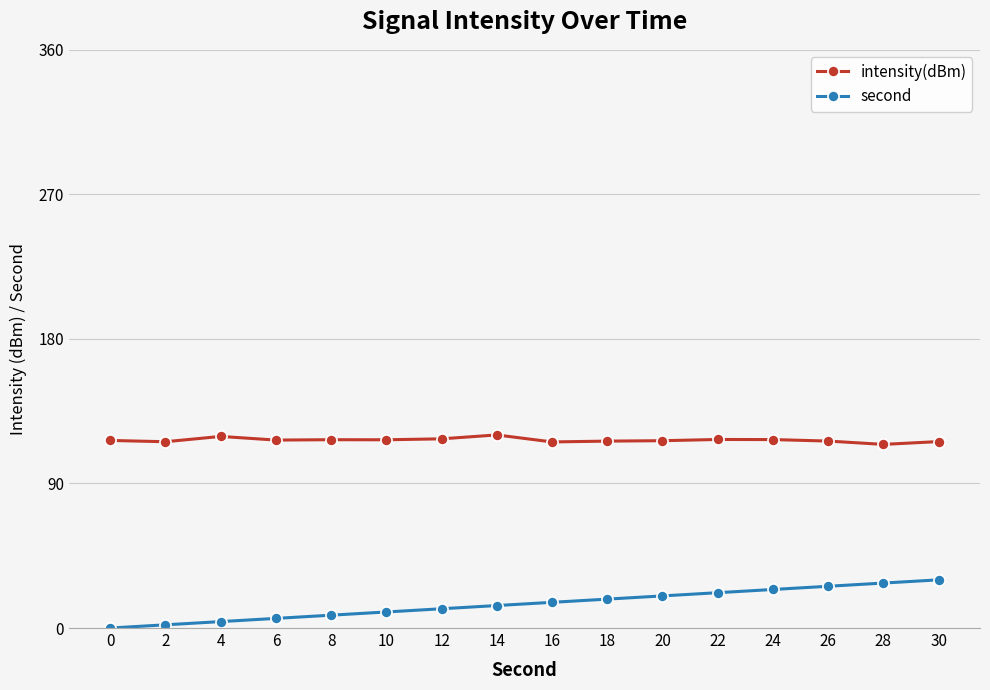

List the series in order of their overall mean, lowest first.

second, intensity(dBm)